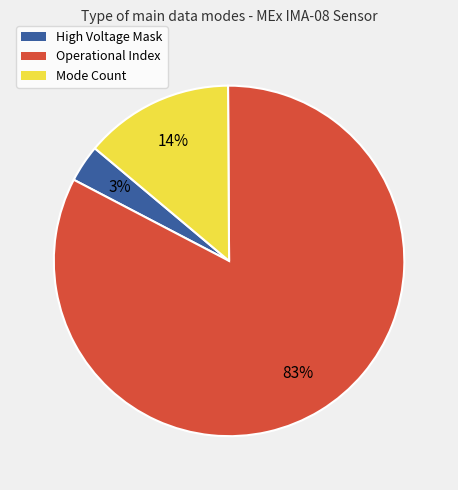

Is there a majority slice in this chart?

Yes